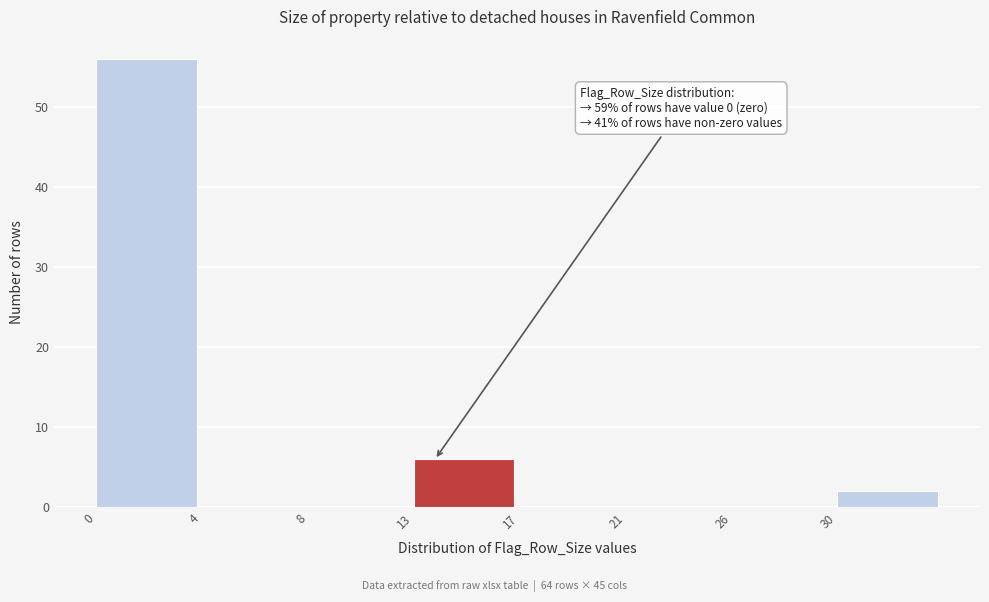

Reading right to left, what are all the values shown in this chart?

30=2	26=0	21=0	17=0	13=6	8=0	4=0	0=56